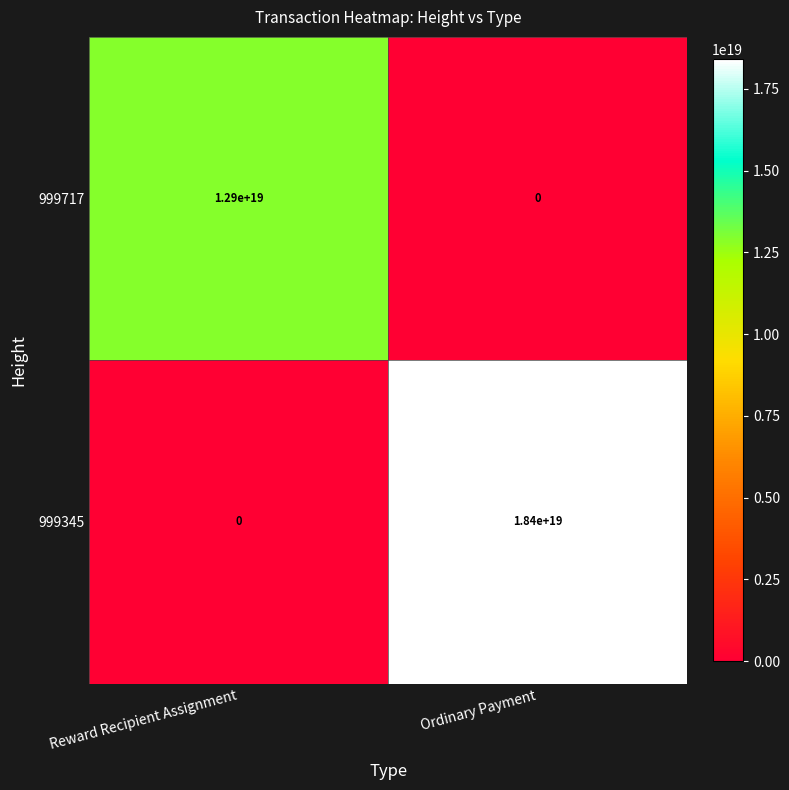

At which label is 999717 closest to 6450000000000000000?

Reward Recipient Assignment